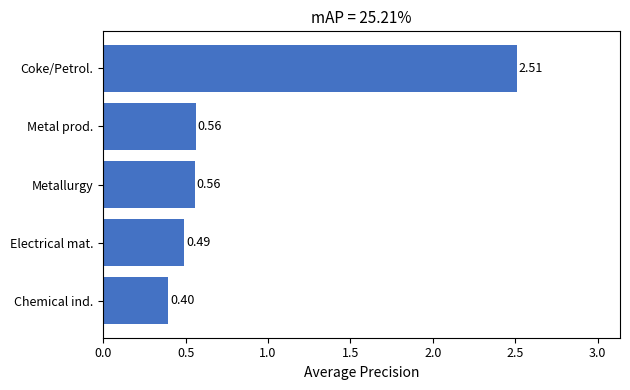

Does the chart contain any negative values?

No